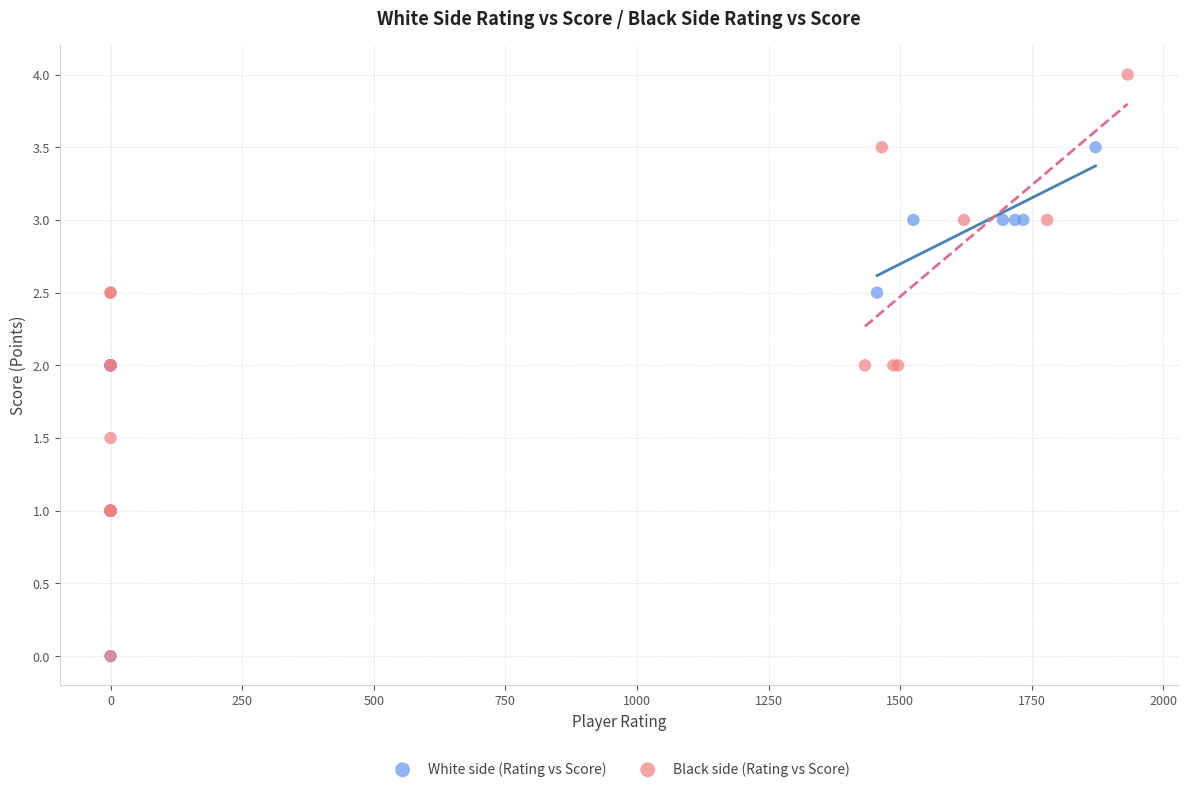

Which series contains the highest Y value?

Black side (Rating vs Score)